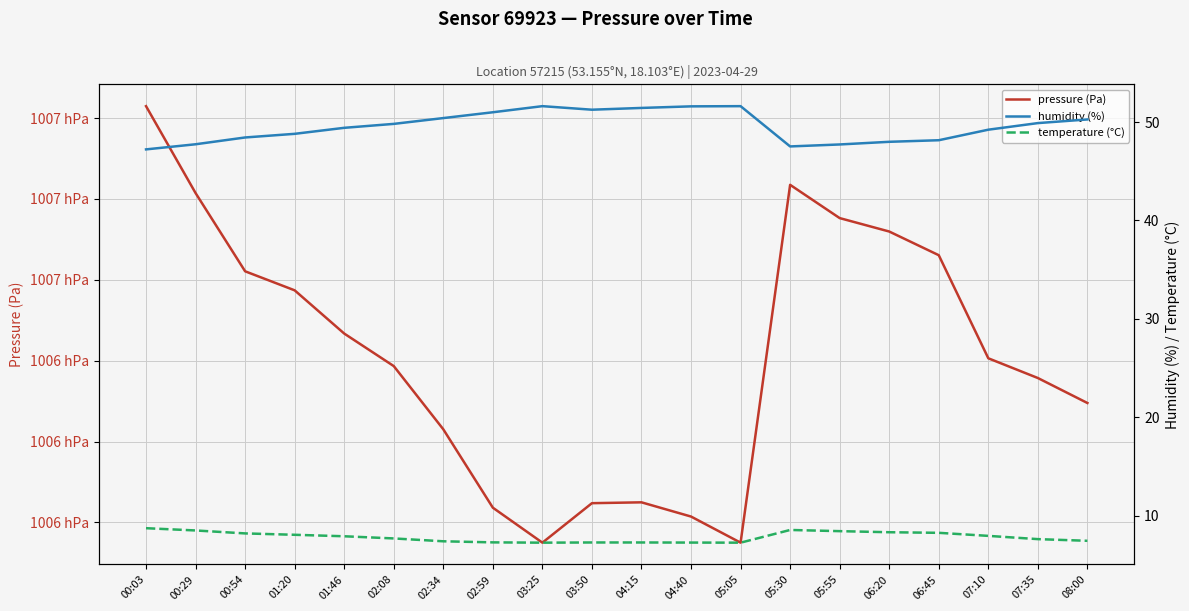

At which label does humidity (%) first exceed 49?

01:46